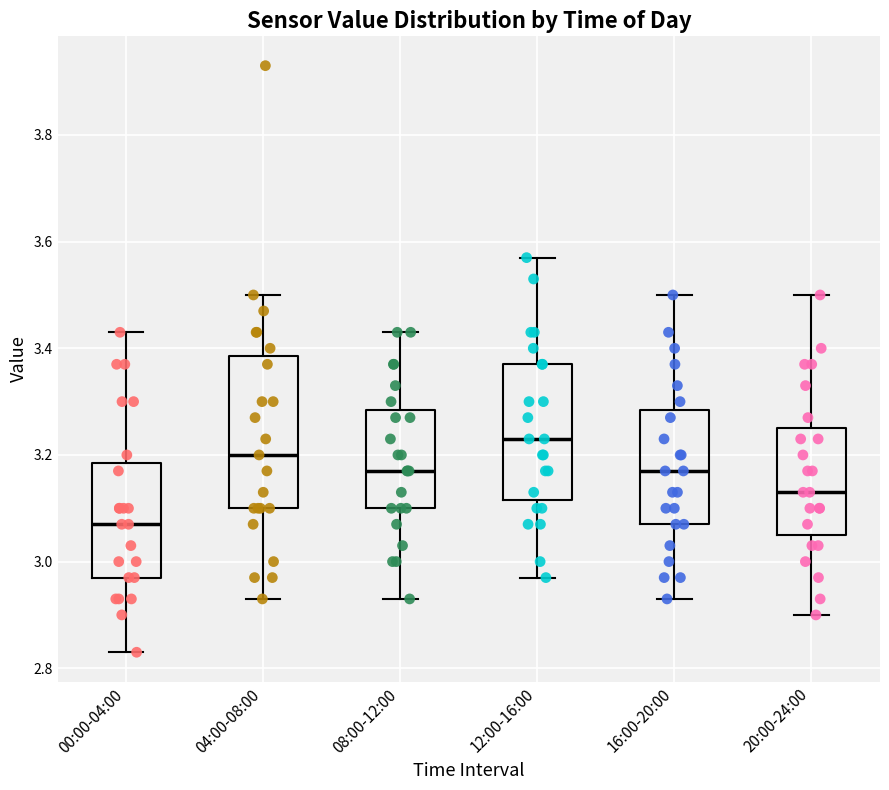

Reading left to right, read every box against the y-axis: the position of its median line, the range the box covers, and the ends of its whiskers. The values are not printed on the chart, so give them approximately, as read against the axis.

00:00-04:00: median 3.08, box 2.98 to 3.18, whiskers 2.84 to 3.44
04:00-08:00: median 3.20, box 3.10 to 3.38, whiskers 2.94 to 3.50
08:00-12:00: median 3.18, box 3.10 to 3.28, whiskers 2.94 to 3.44
12:00-16:00: median 3.24, box 3.12 to 3.38, whiskers 2.98 to 3.58
16:00-20:00: median 3.18, box 3.08 to 3.28, whiskers 2.94 to 3.50
20:00-24:00: median 3.14, box 3.06 to 3.26, whiskers 2.90 to 3.50